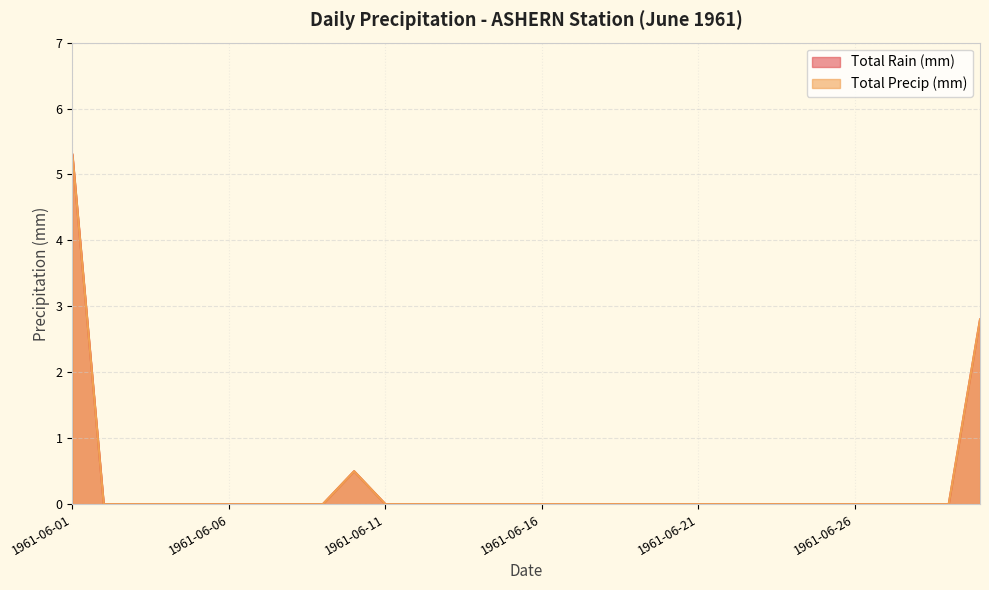

Is it true that Total Precip (mm) equals 0.0 at 1961-06-17?

True